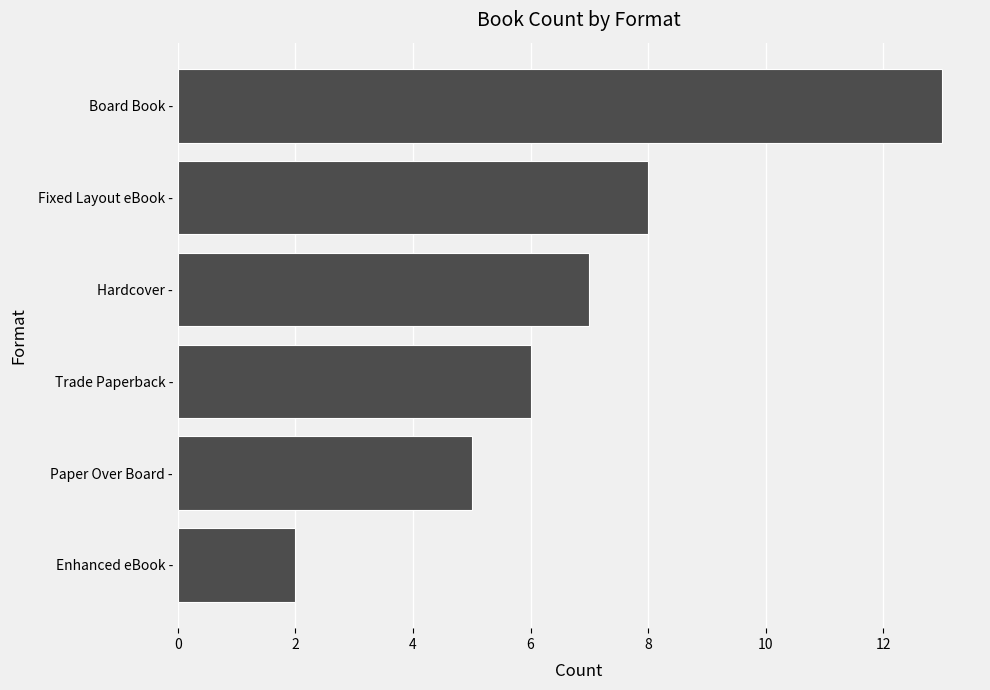

Read the value at Fixed Layout eBook -.

8